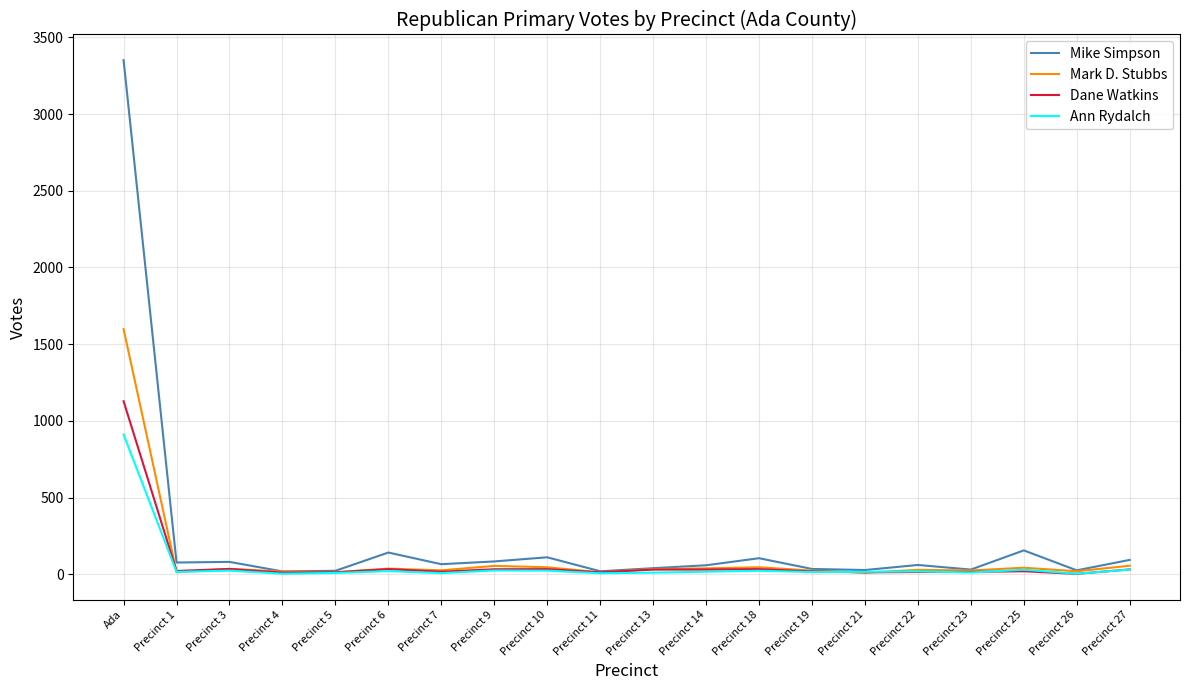

Count the number of data series in this chart.

4